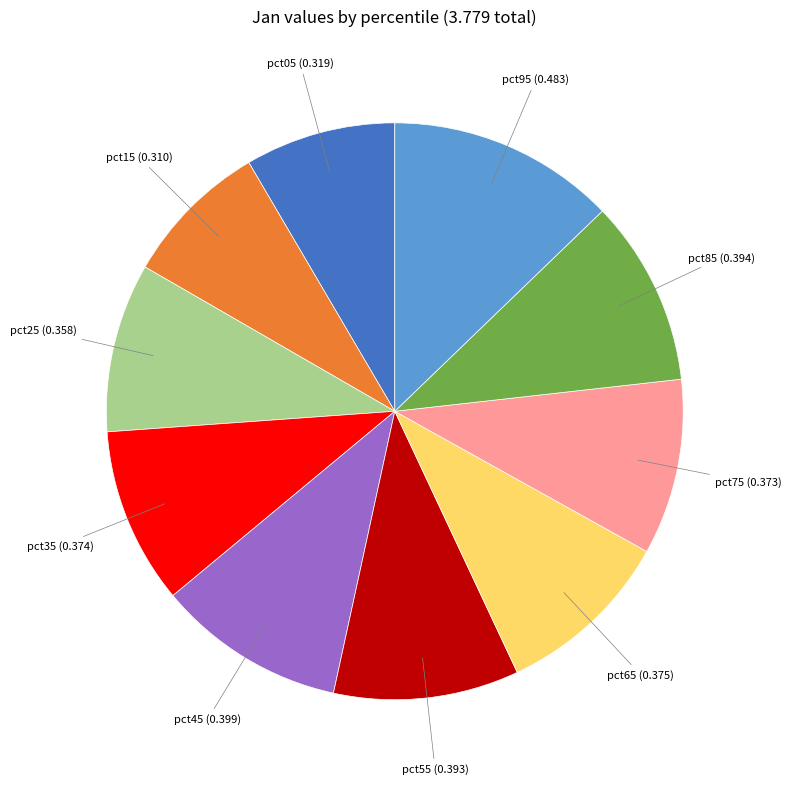

Does any single category account for the majority?

No